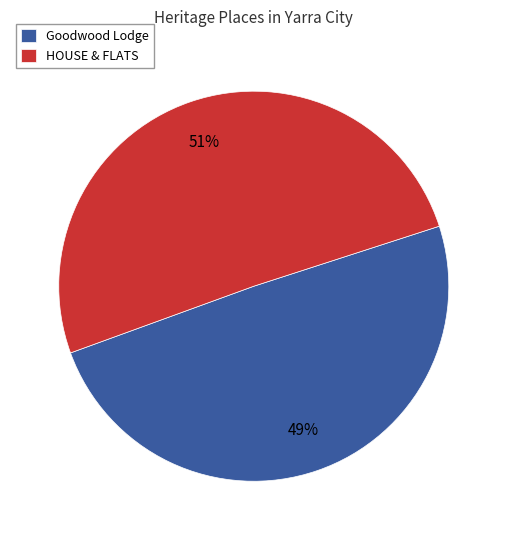

True or false: HOUSE & FLATS accounts for 57% of the total.

False